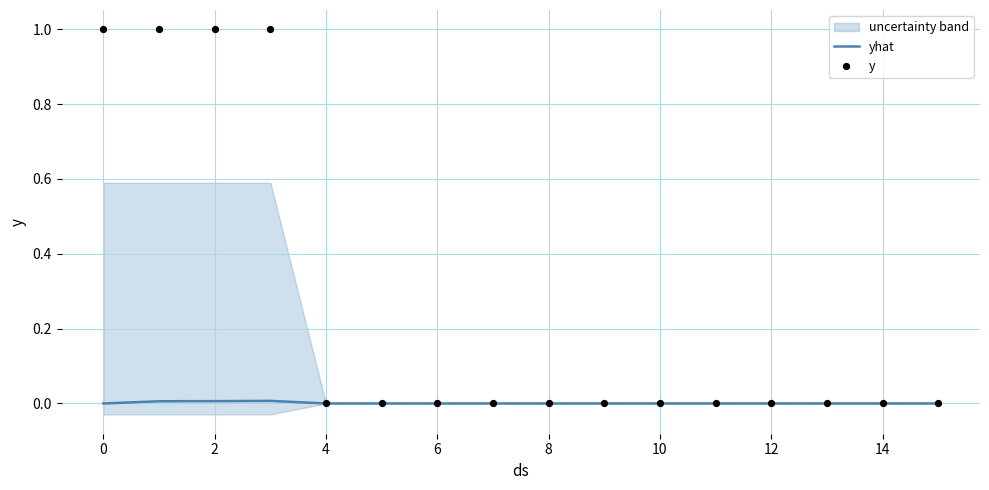

Which series reaches the minimum Y coordinate?

yhat